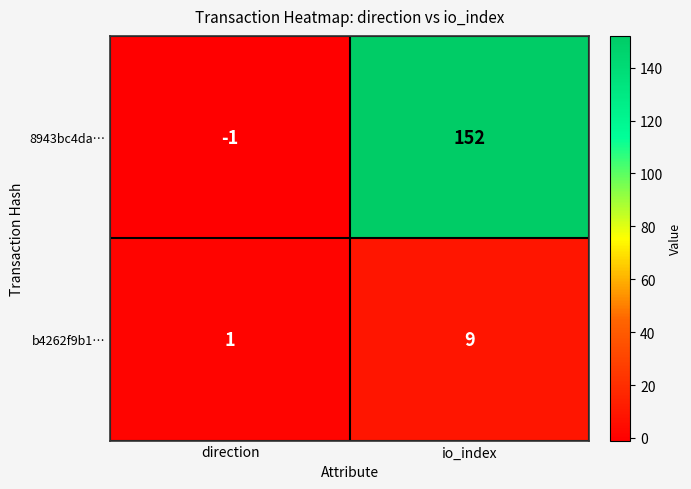

Count the number of categories in the chart.

2